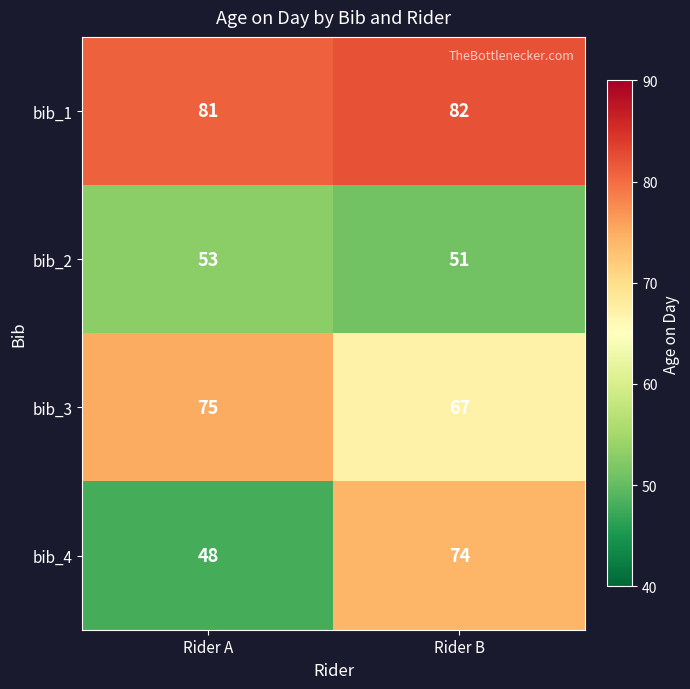

The value of bib_1 at Rider B is 27. True or false?

False